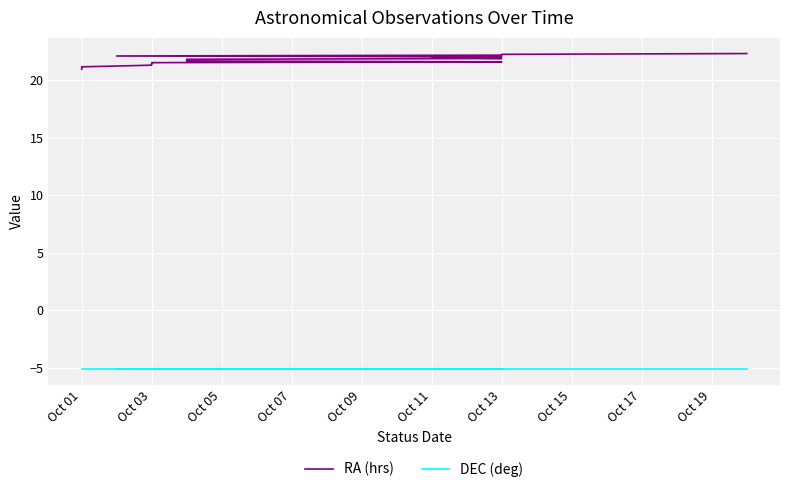

How many distinct data groups are displayed?

2